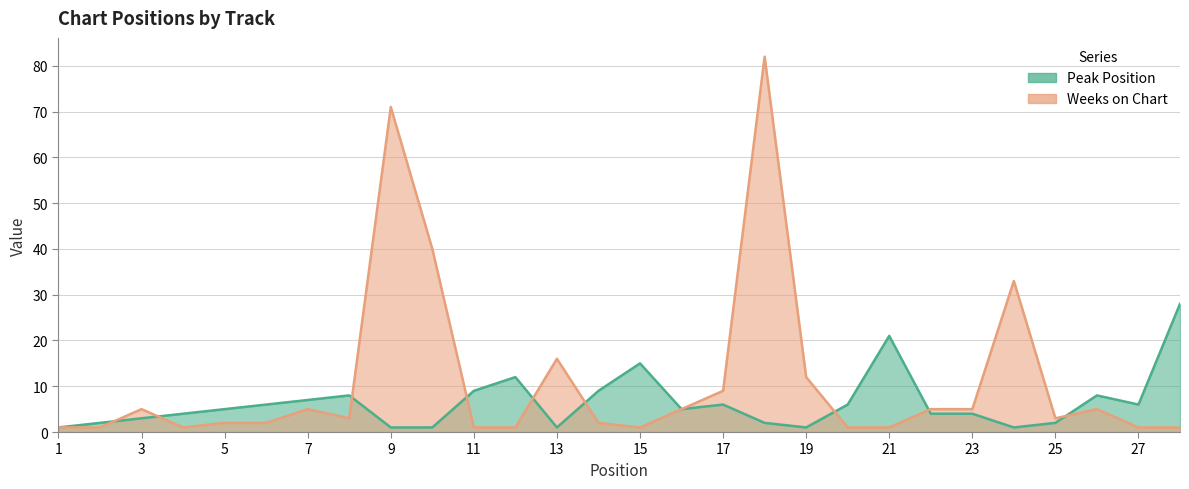

Reading left to right, what are all the values shown in this chart?

Peak Position: 1=1	2=2	3=3	4=4	5=5	6=6	7=7	8=8	9=1	10=1	11=9	12=12	13=1	14=9	15=15	16=5	17=6	18=2	19=1	20=6	21=21	22=4	23=4	24=1	25=2	26=8	27=6	28=28
Weeks on Chart: 1=1	2=1	3=5	4=1	5=2	6=2	7=5	8=3	9=71	10=40	11=1	12=1	13=16	14=2	15=1	16=5	17=9	18=82	19=12	20=1	21=1	22=5	23=5	24=33	25=3	26=5	27=1	28=1